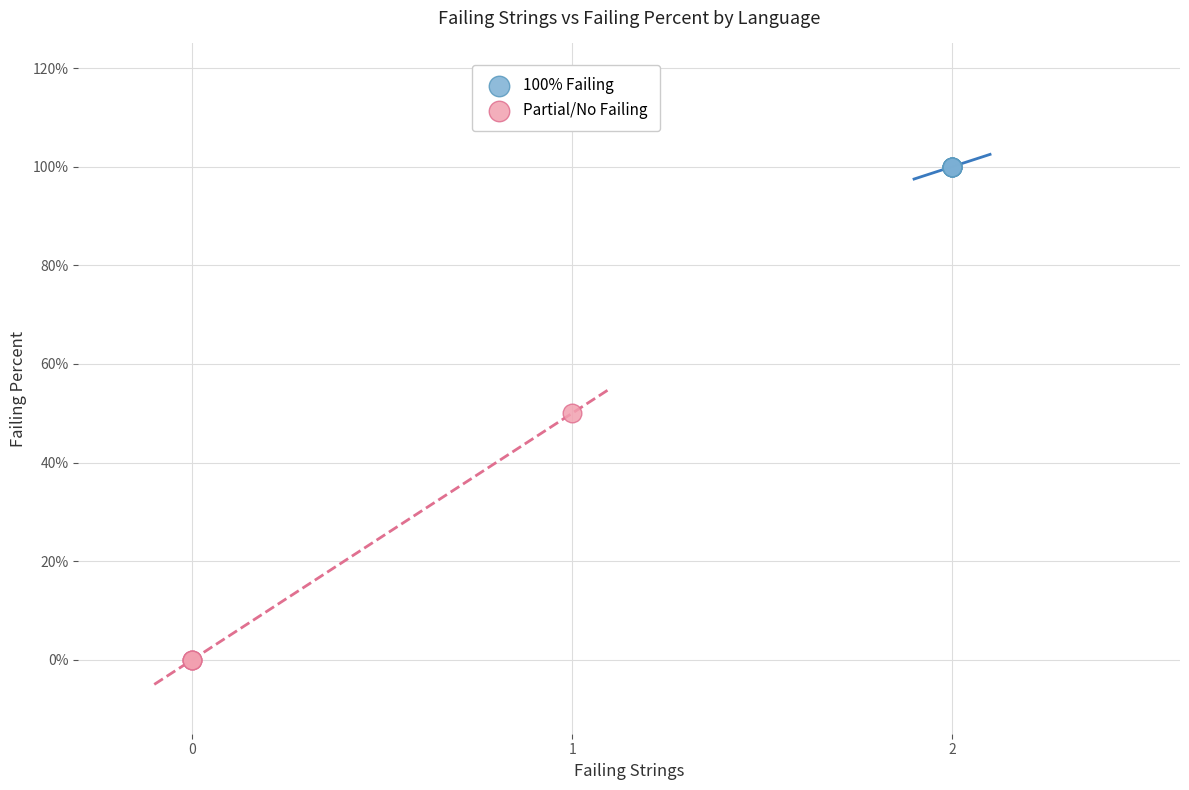

Which series reaches the minimum Y coordinate?

Partial/No Failing